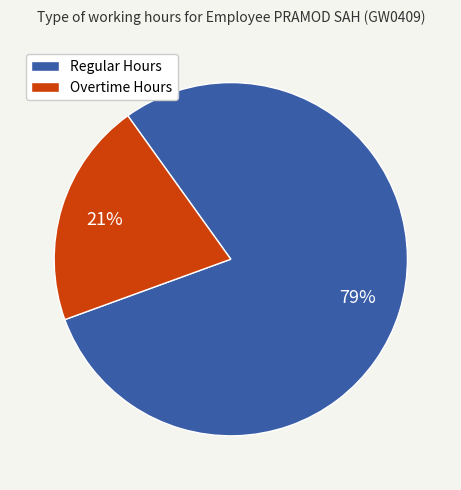

To the nearest percent, what is the average slice percentage?

50%